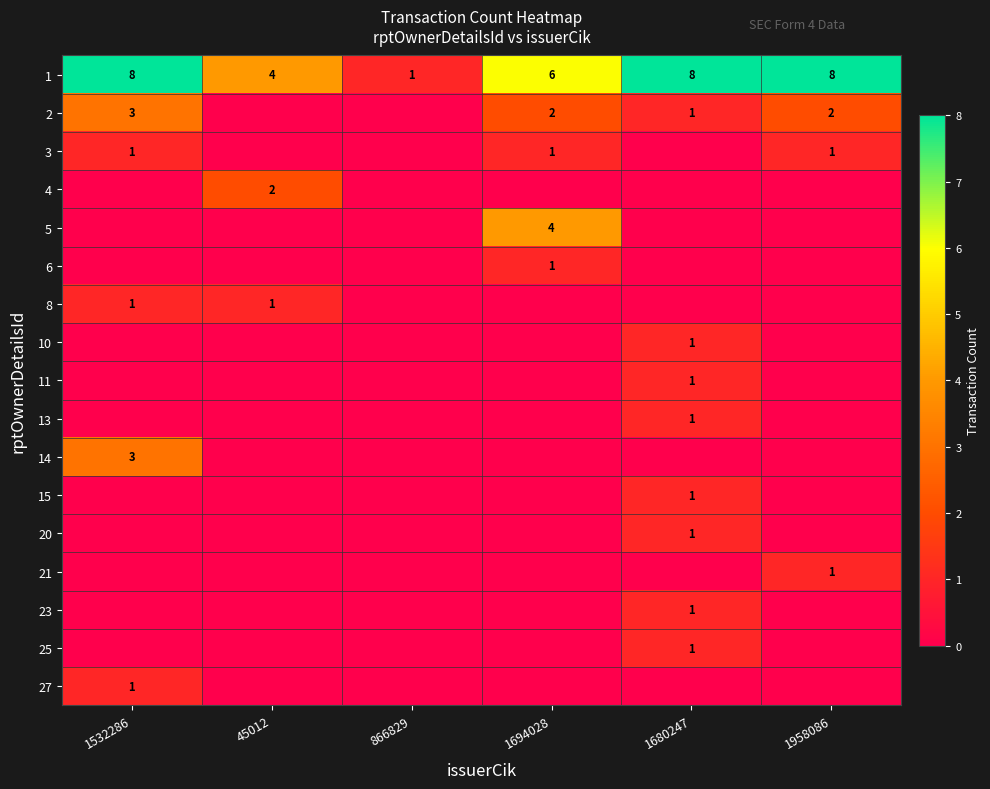

What is the spread (max minus min) of values at 1680247?

8